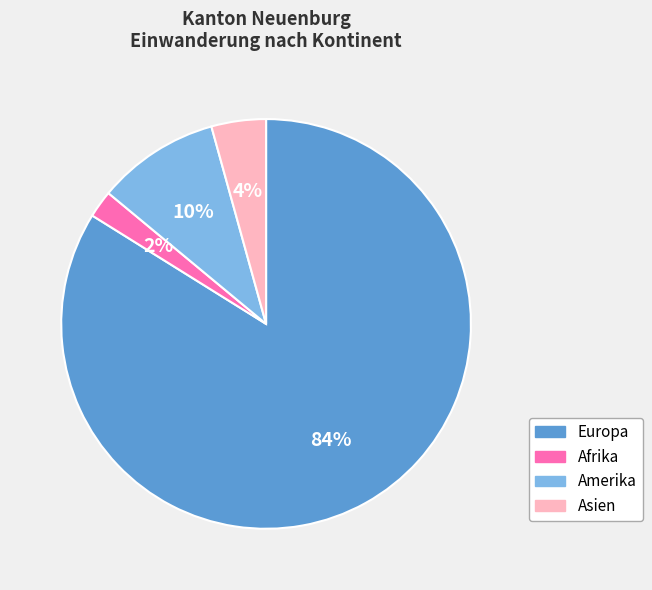

Between Afrika and Europa, which is larger?

Europa